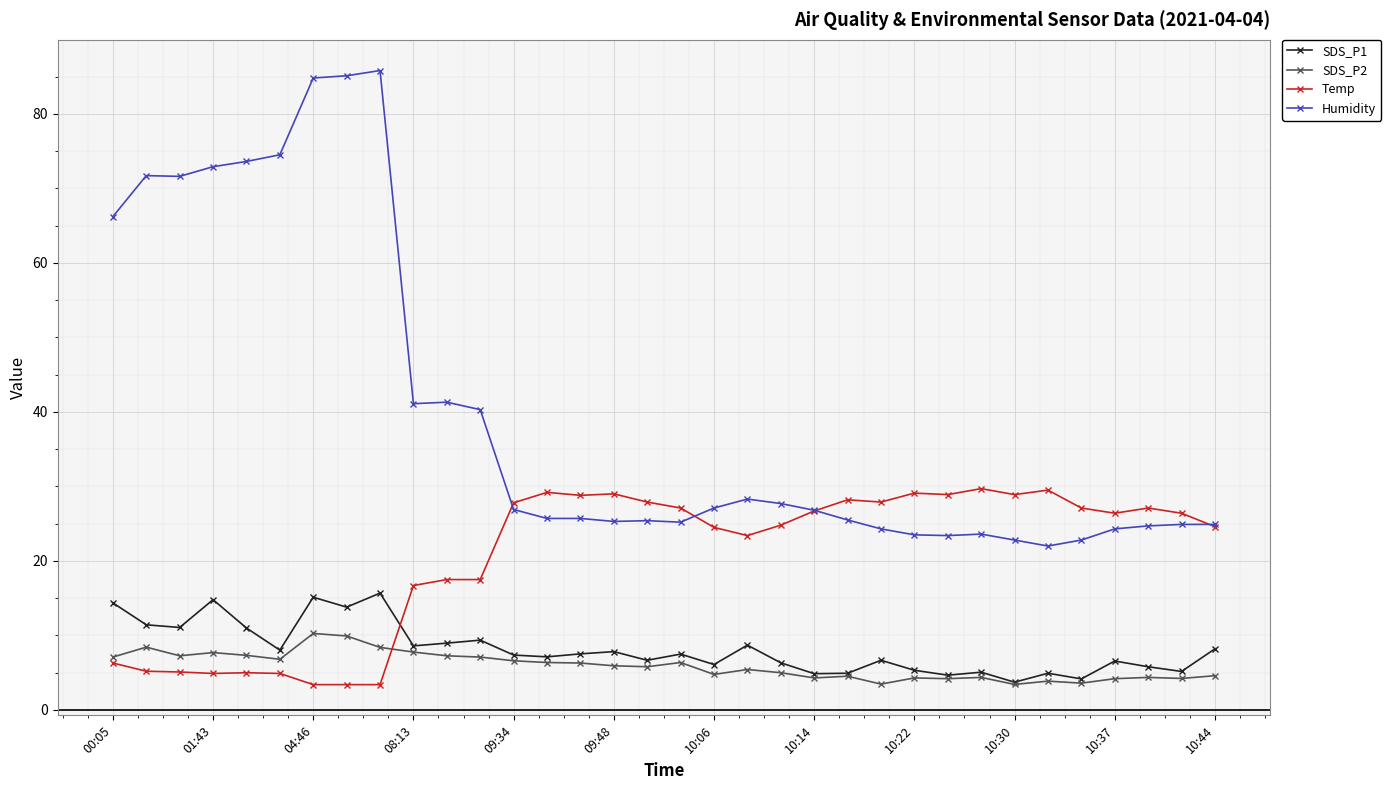

How many distinct data groups are displayed?

4